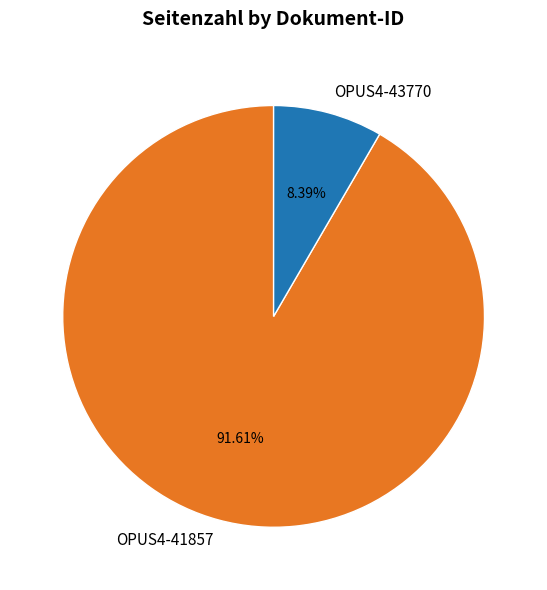

To the nearest percent, what portion does OPUS4-41857 represent?

92%